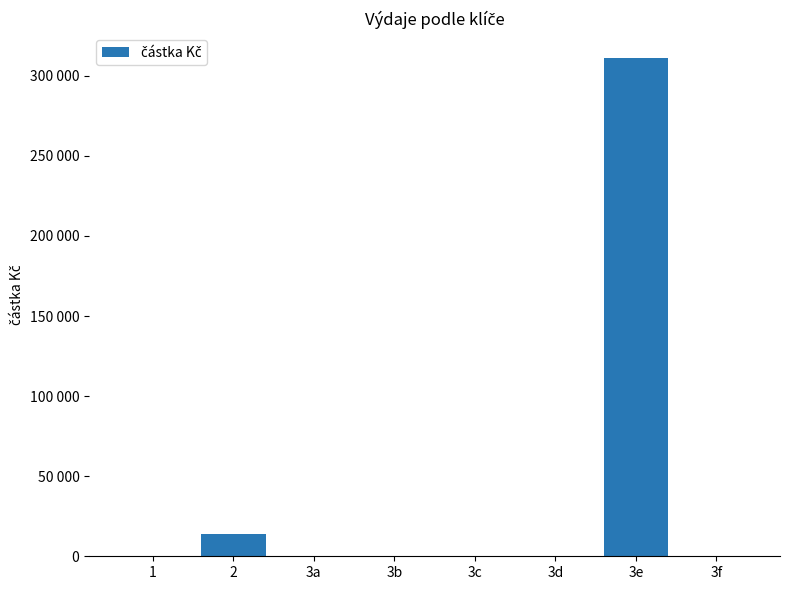

Which label corresponds to the smallest value in the chart?

1